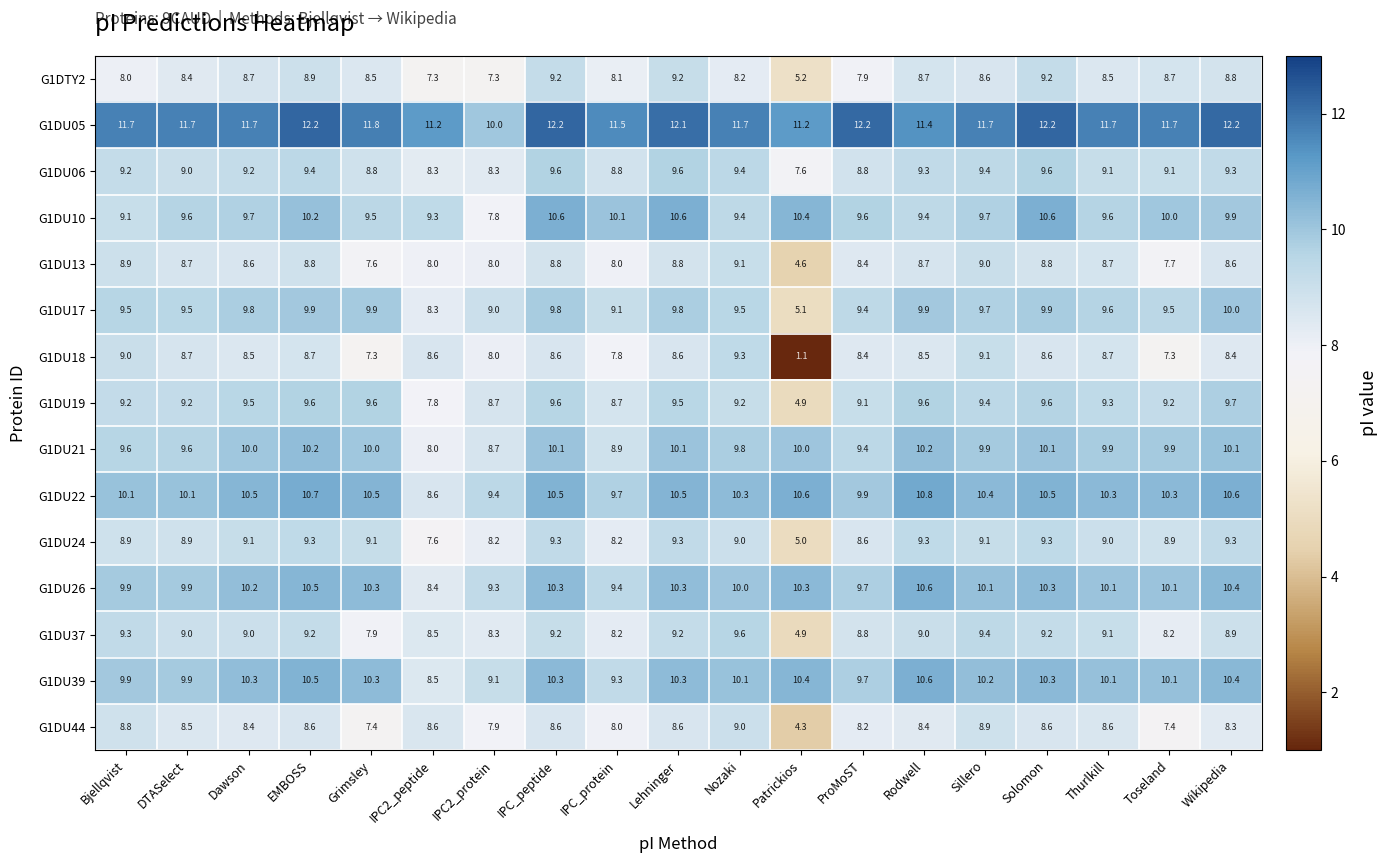

What is the difference between the second highest and second lowest values in the G1DU44 series?

1.5